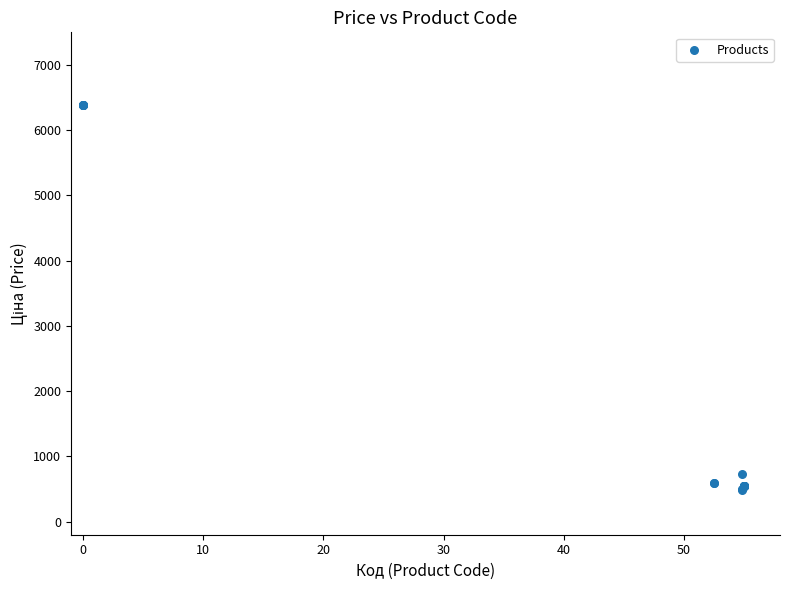

What Y value in the scatter plot is closest to 3434?

732.5